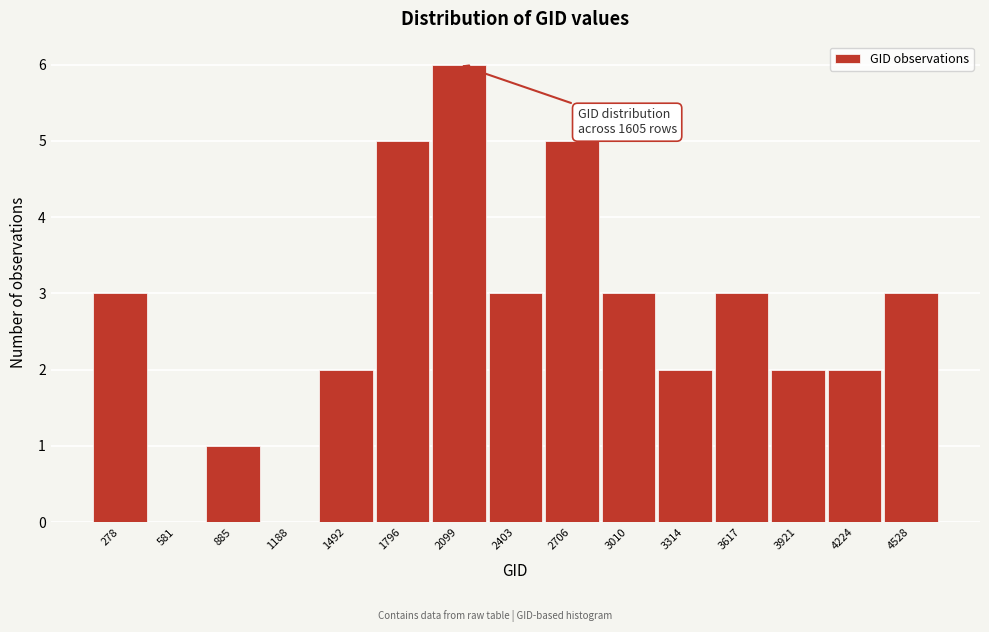

Reading right to left, extract all data points from this chart.

4528=3	4224=2	3921=2	3617=3	3314=2	3010=3	2706=5	2403=3	2099=6	1796=5	1492=2	1188=0	885=1	581=0	278=3